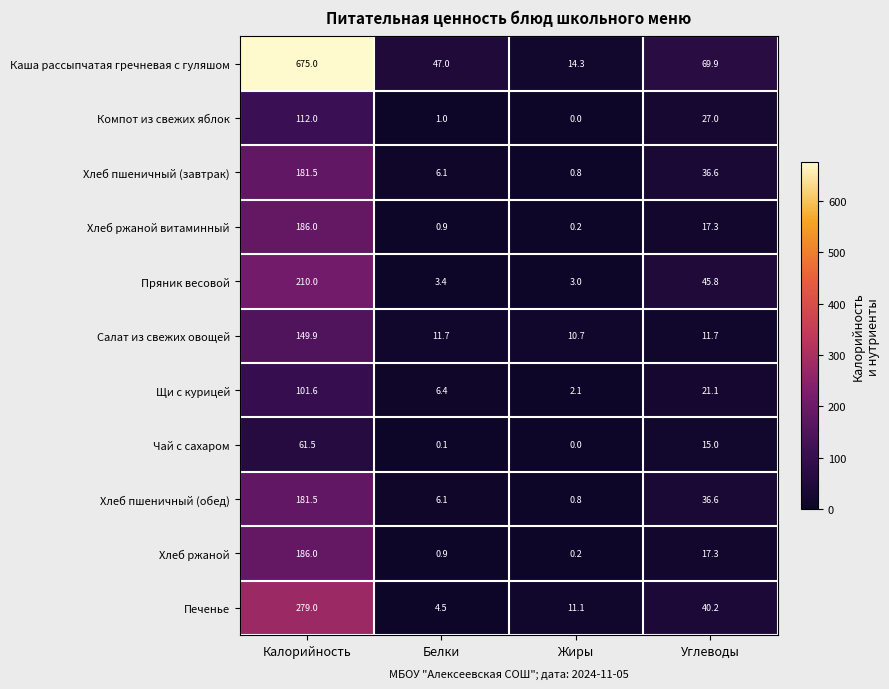

True or false: Щи с курицей has a value of 9.5 at Углеводы.

False